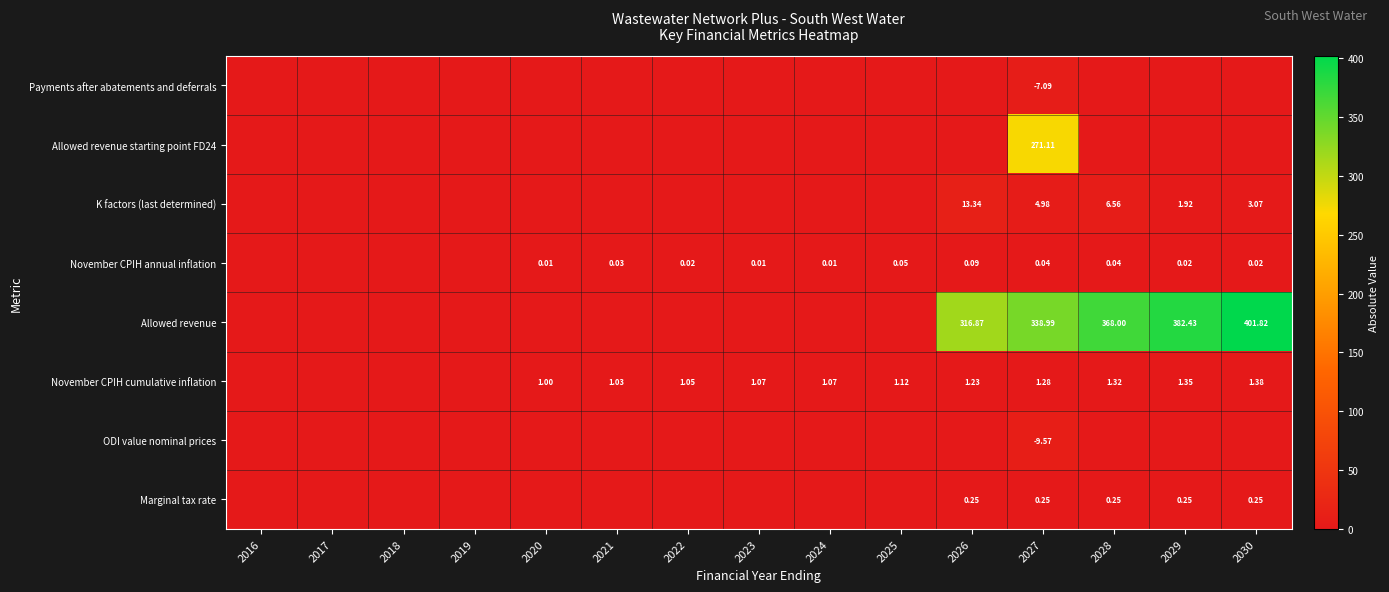

What is the average value of the Allowed revenue series?

120.5